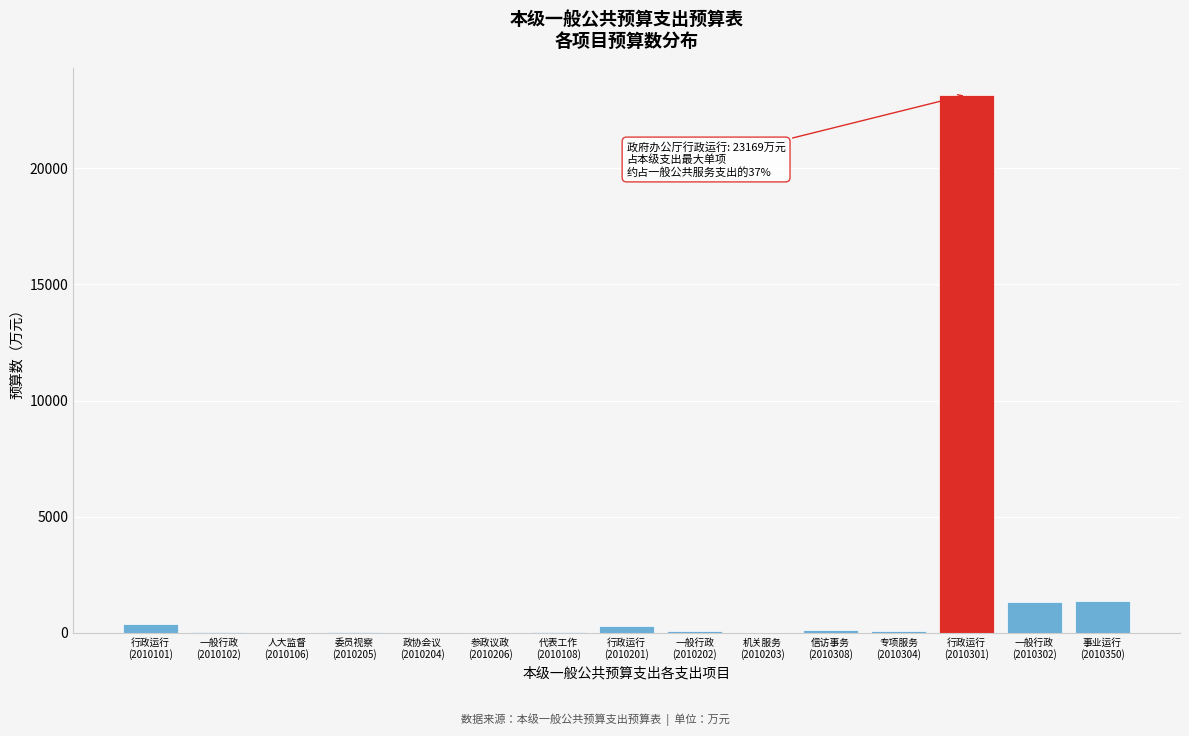

What is the sum of all values?

27042